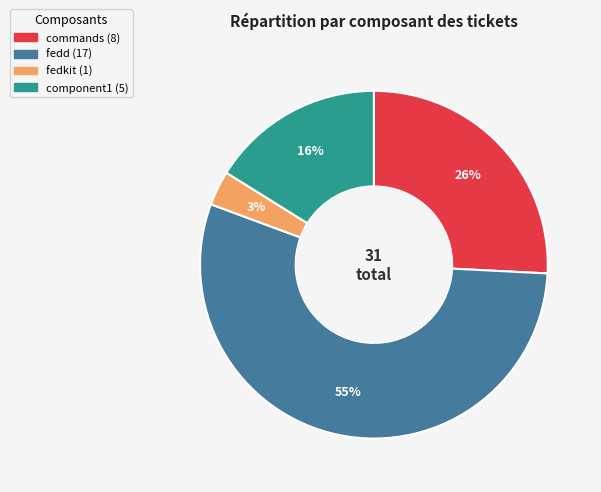

True or false: fedkit accounts for 3% of the total.

True